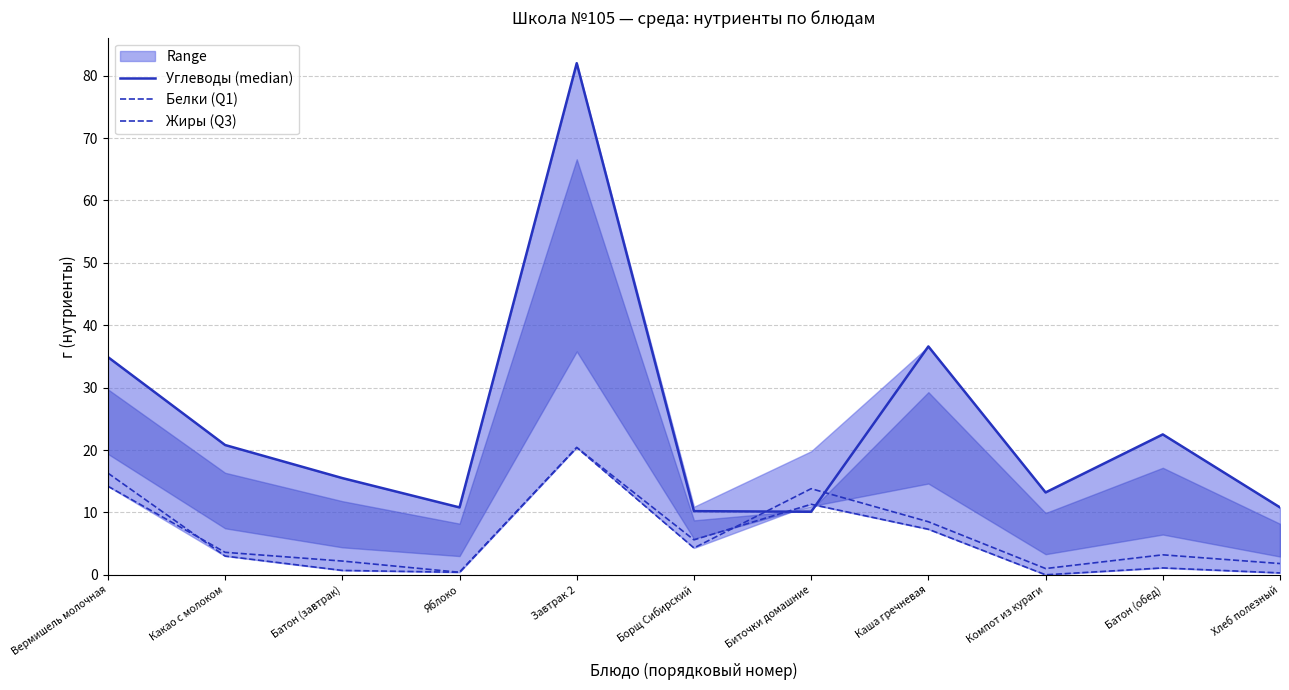

What is the spread (max minus min) of values at Батон (обед)?

21.4